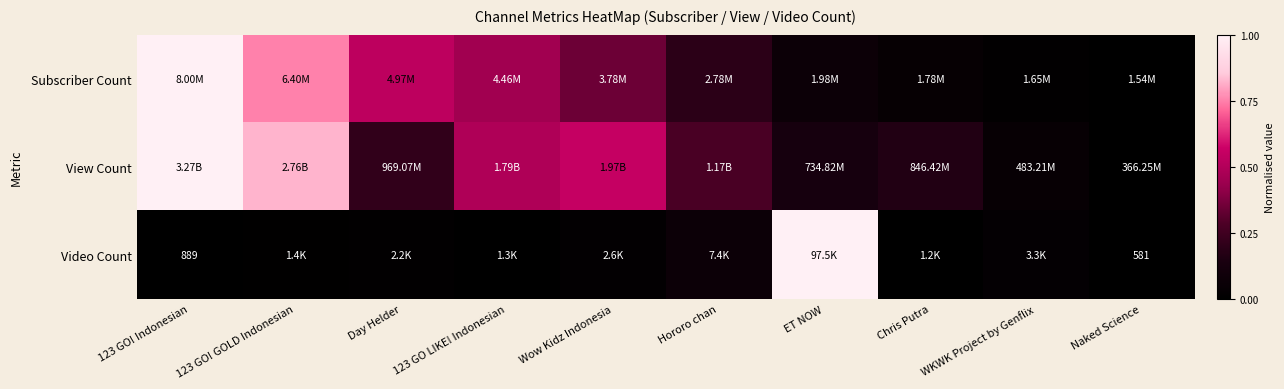

Between Chris Putra and 123 GO LIKE! Indonesian, which is larger?

123 GO LIKE! Indonesian